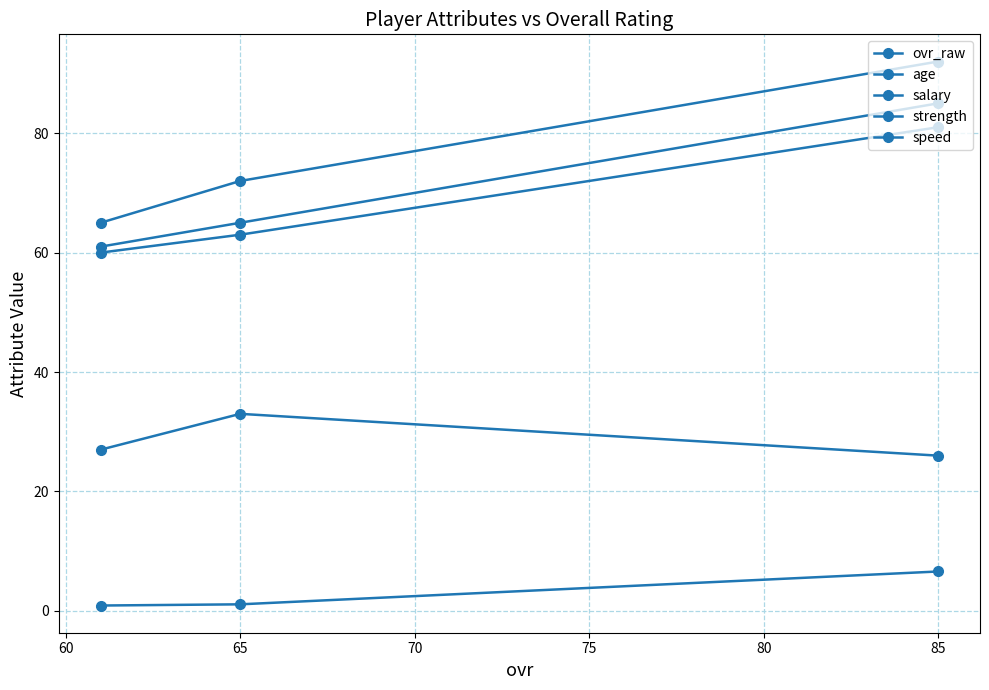

How many values in the age series are below 27?

1